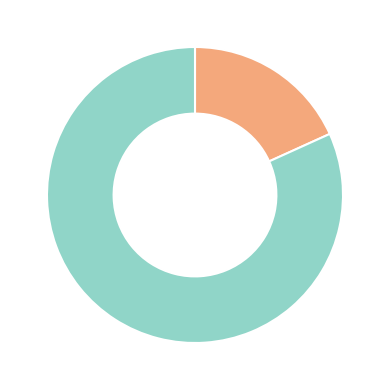

Is there a majority slice in this chart?

Yes